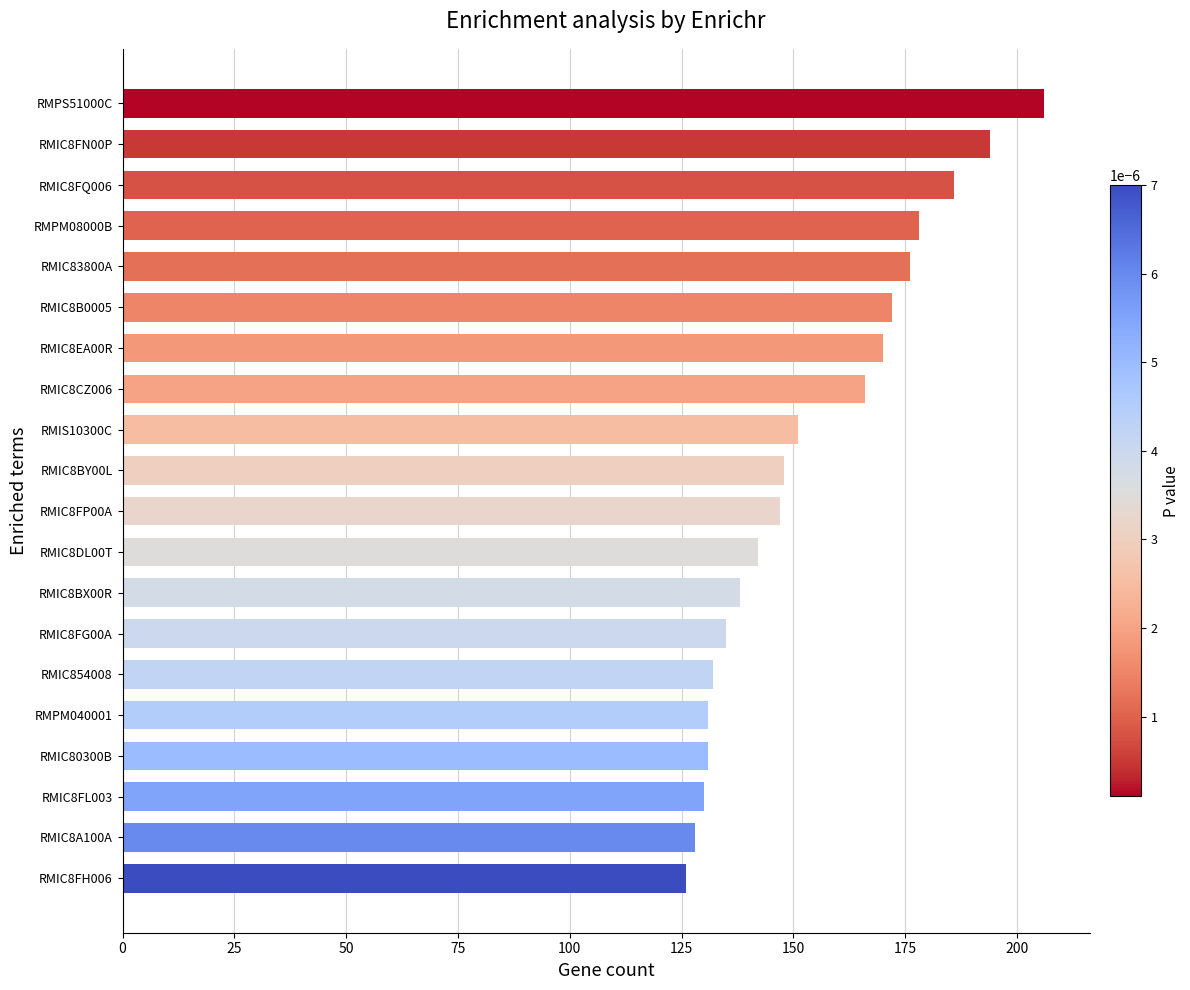

True or false: the data shows 176 at RMIC83800A.

True